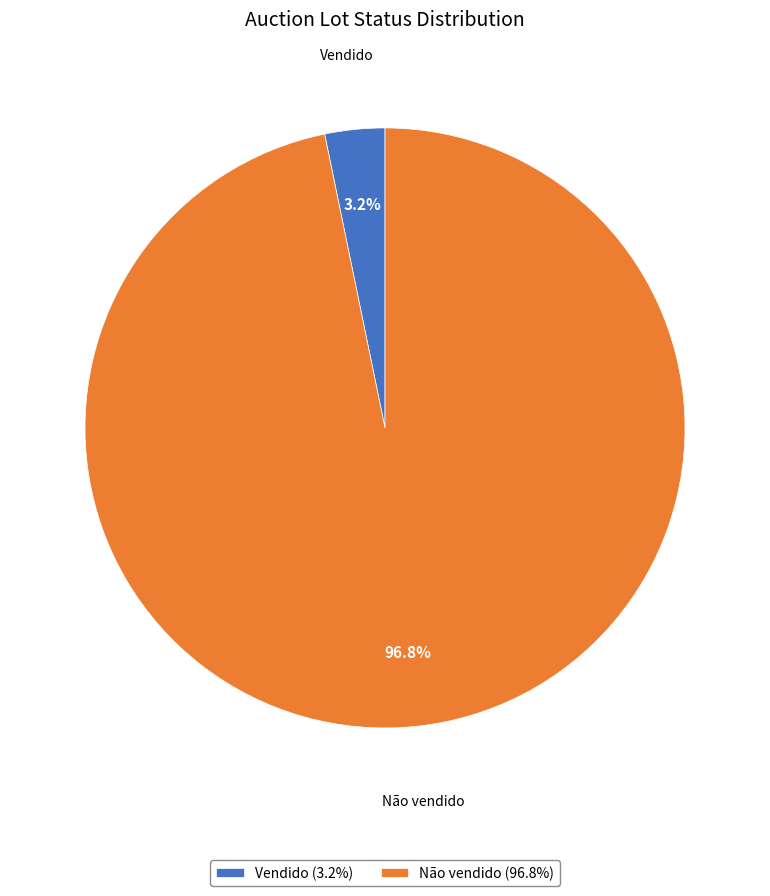

What percentage do Vendido and Não vendido together represent?

100.0%